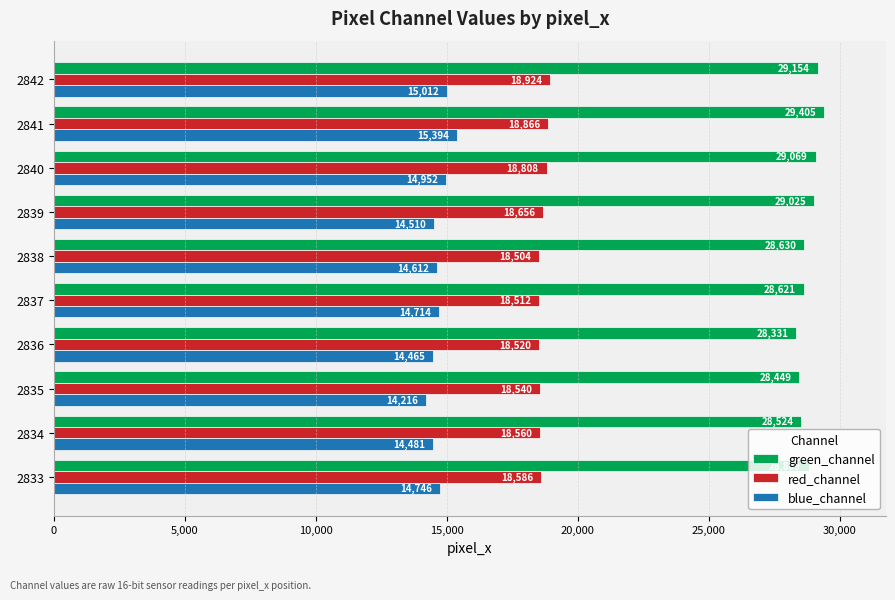

The value of blue_channel at 2833 is 14746. True or false?

True